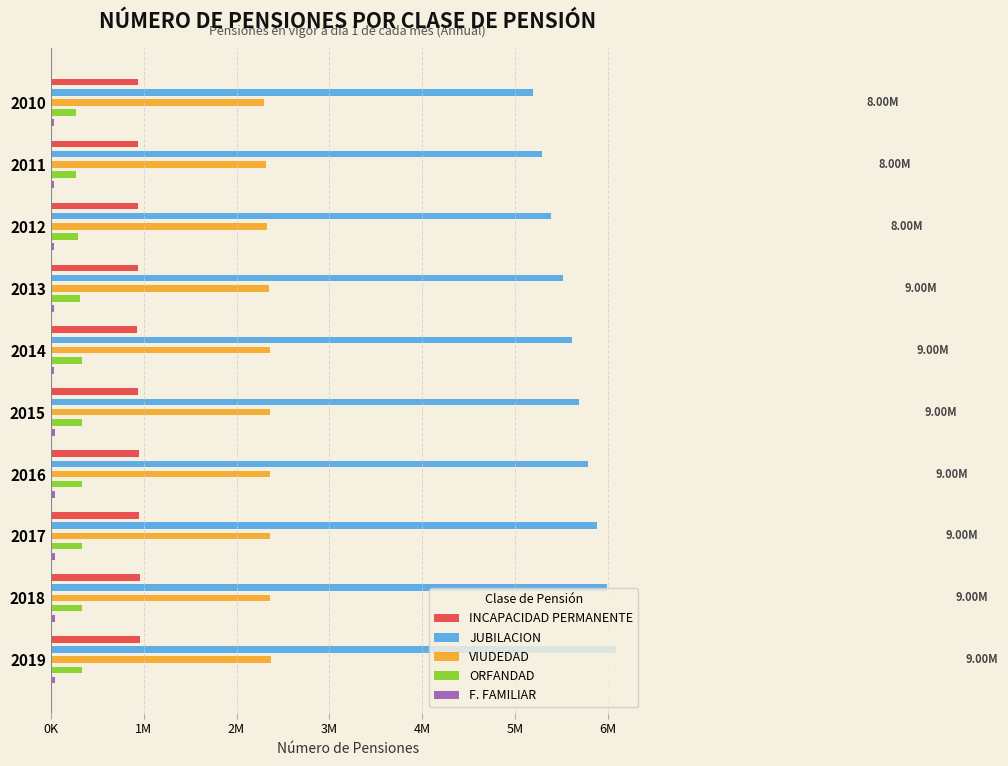

Are the bars horizontal?

Yes